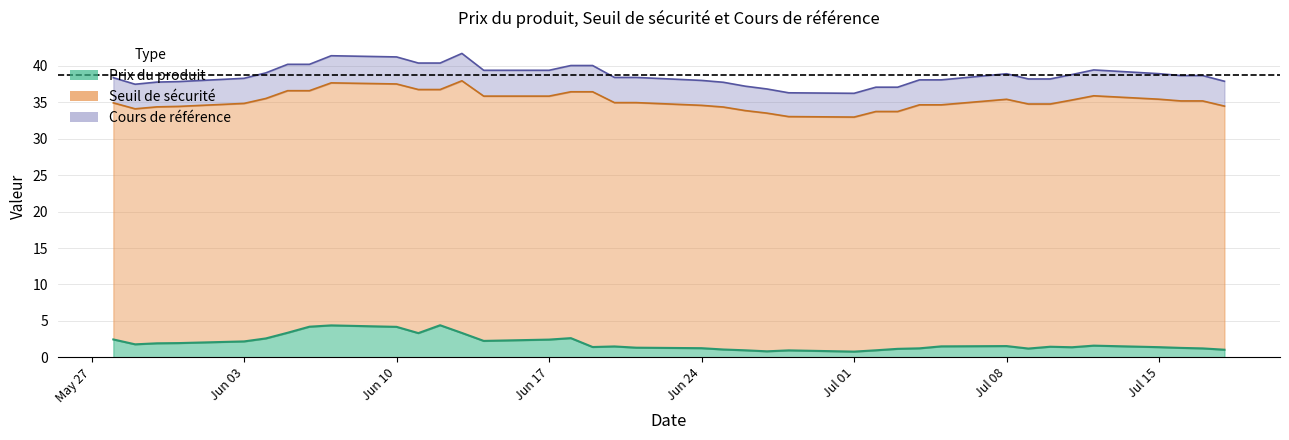

Does the chart display data point markers on the line(s)?

No